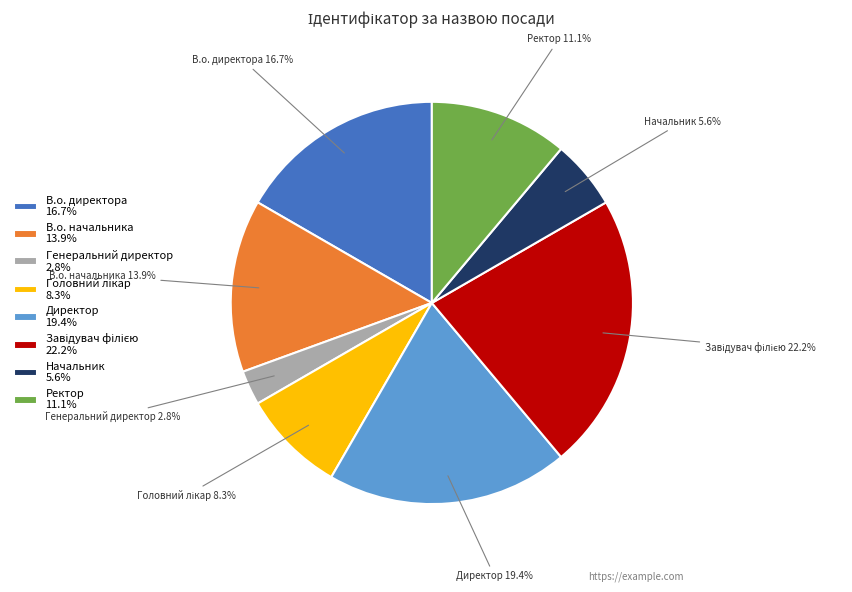

To the nearest percent, what is the combined percentage of Начальник and Генеральний директор?

8%